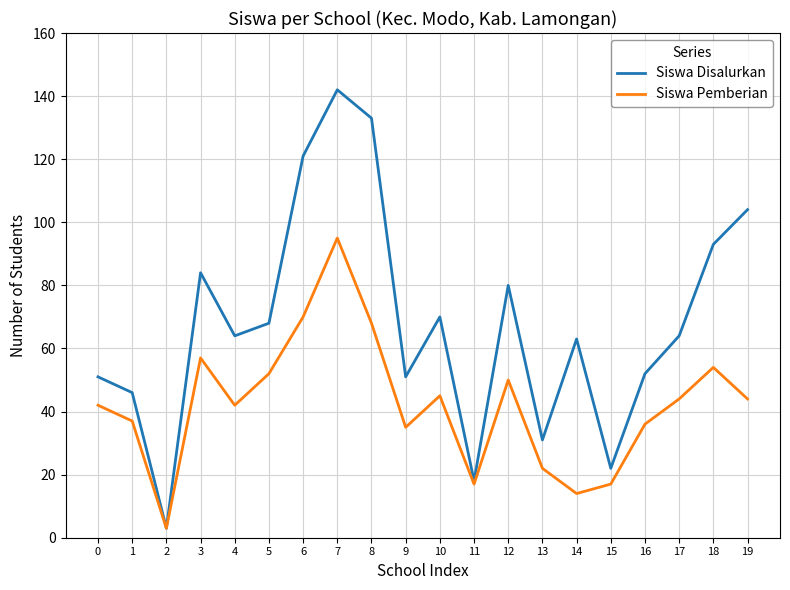

Which series has the largest range (max minus min)?

Siswa Disalurkan